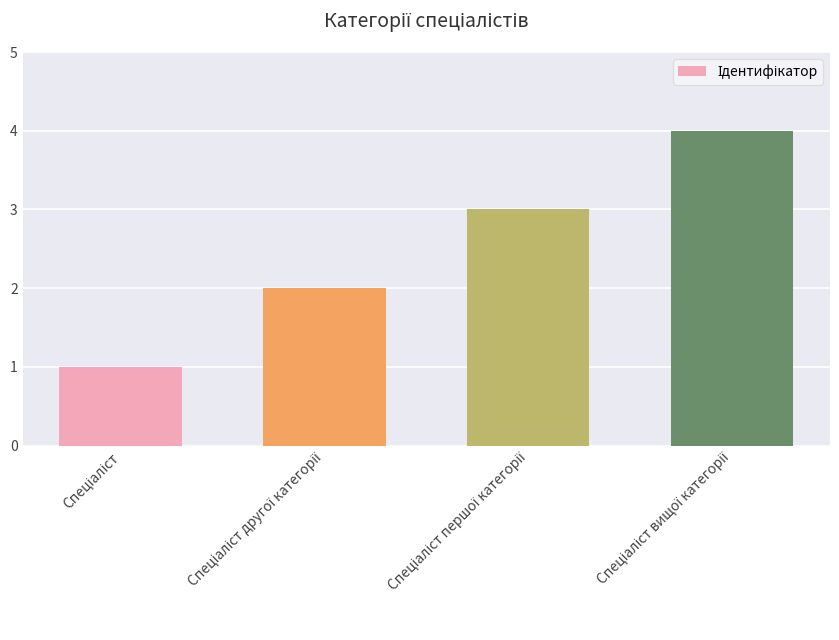

Are the bars grouped side by side (vs. stacked)?

No